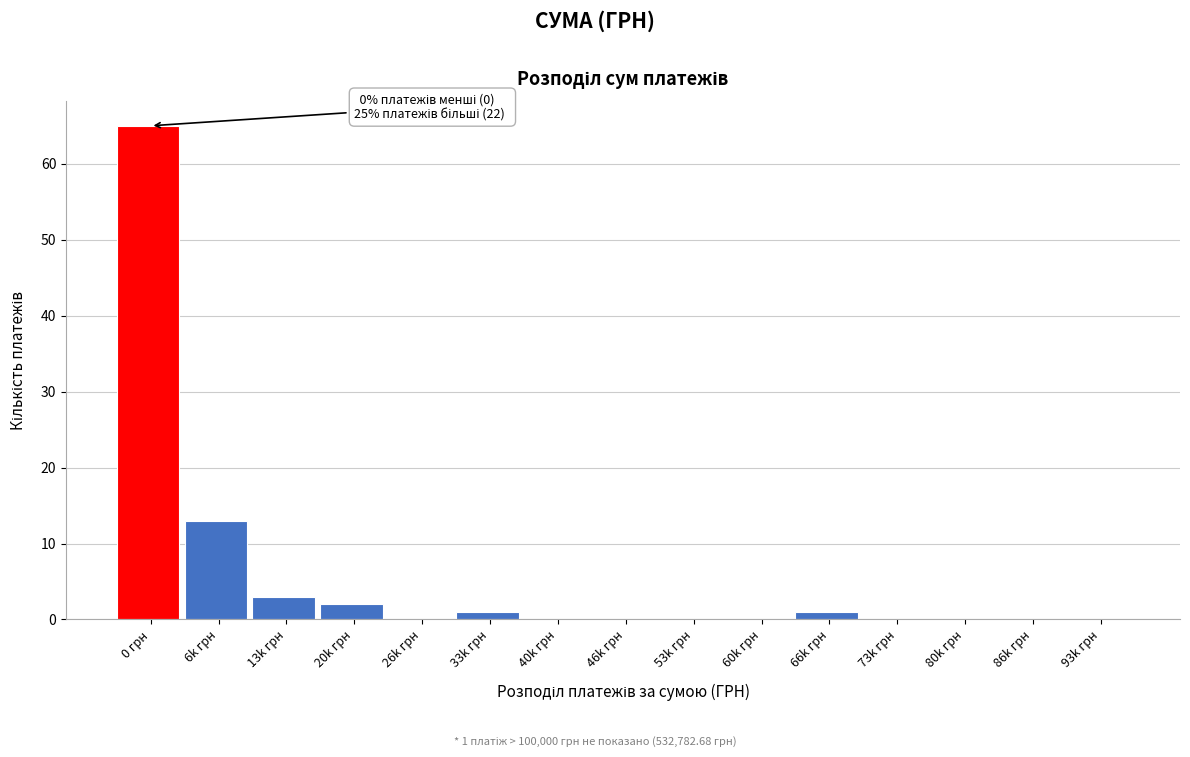

Reading right to left, extract all data points from this chart.

93k грн=0	86k грн=0	80k грн=0	73k грн=0	66k грн=1	60k грн=0	53k грн=0	46k грн=0	40k грн=0	33k грн=1	26k грн=0	20k грн=2	13k грн=3	6k грн=13	0 грн=65